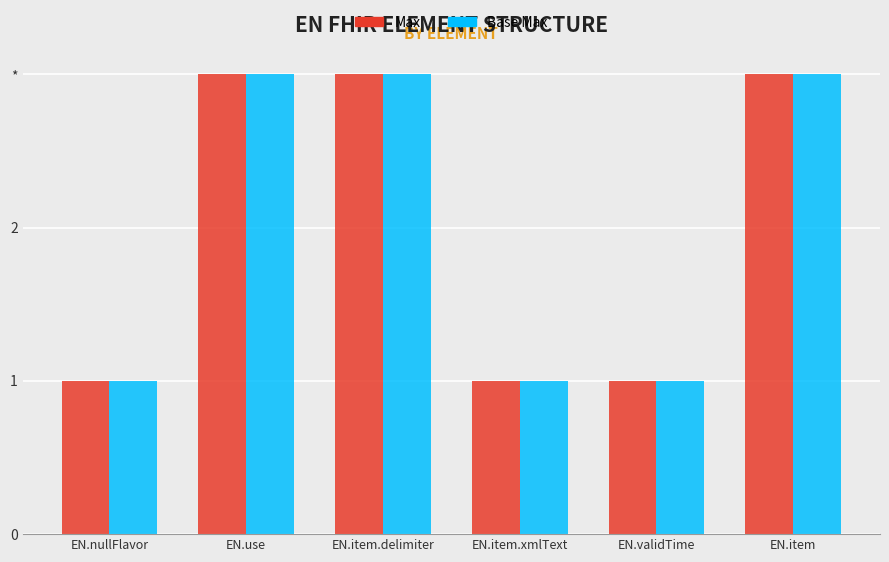

At how many categories does at least one series exceed 2?

3